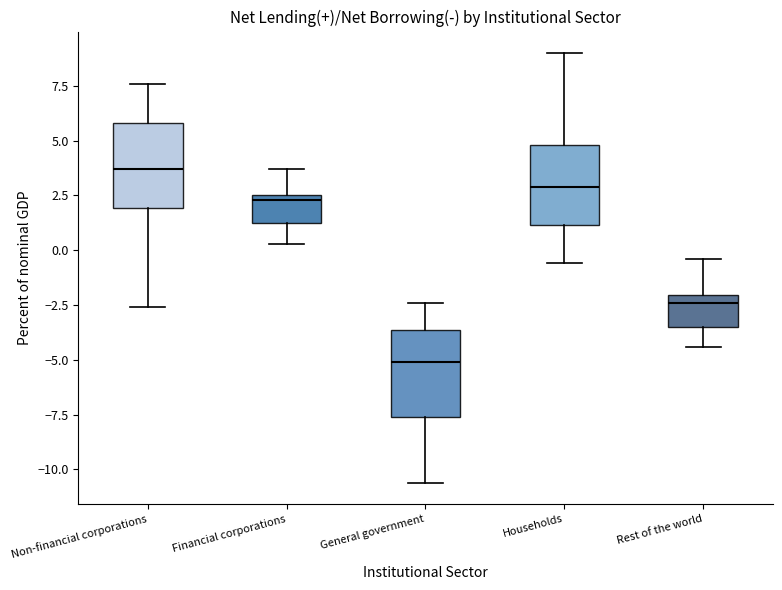

Where is the lower edge of the box for Non-financial corporations on the y-axis? The values are not printed on the chart, so give them approximately, as read against the axis.

2.0